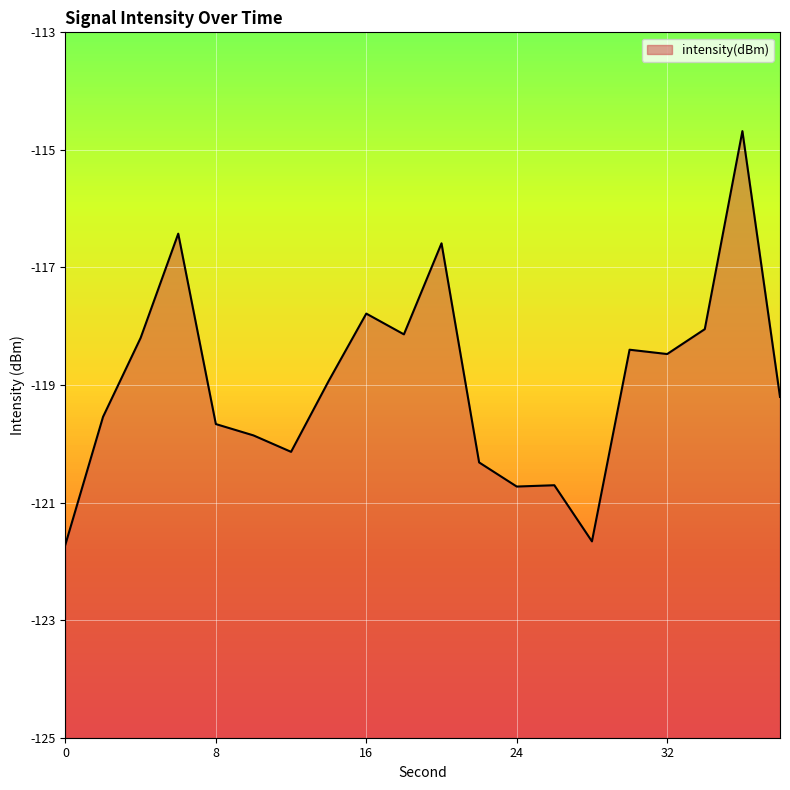

True or false: the data has more than 1 interior local peaks.

True